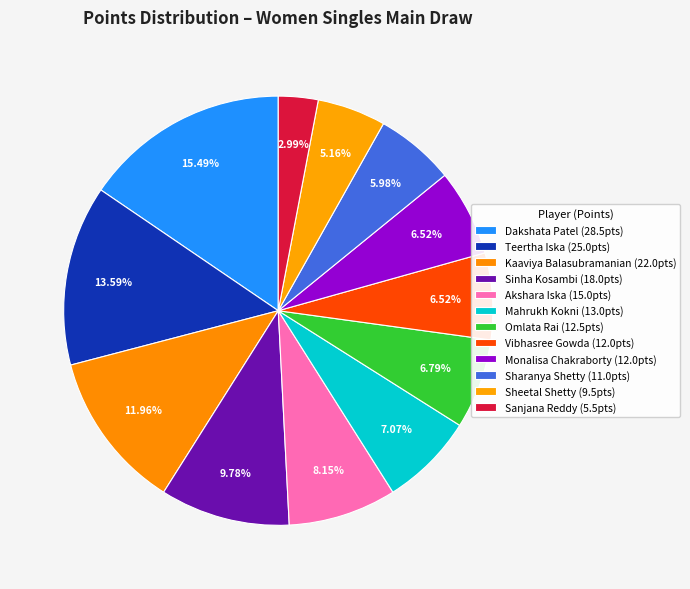

To the nearest percent, what is the difference between the Sanjana Reddy and Teertha Iska slice percentages?

11%